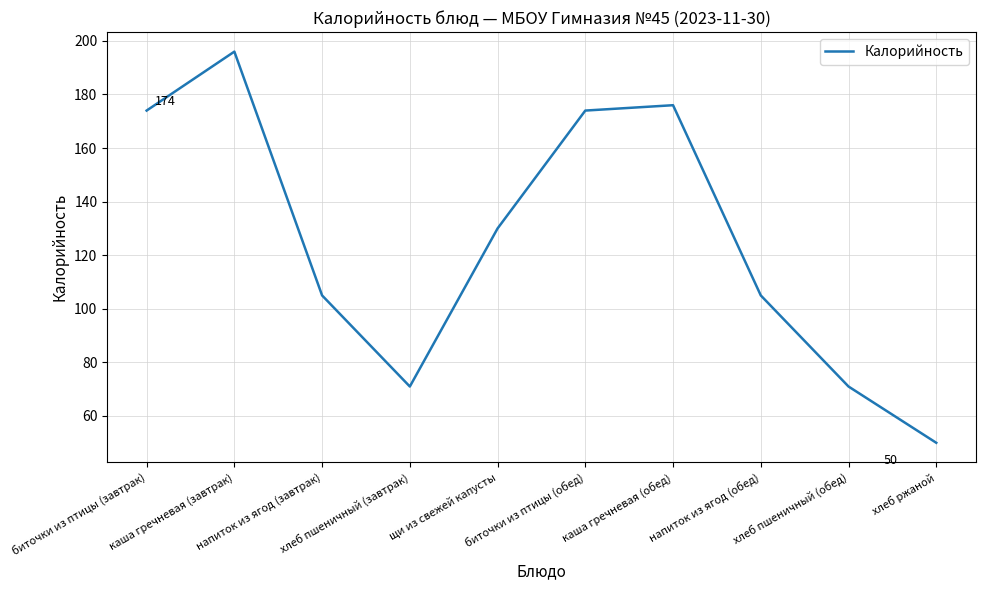

What is the difference between the maximum and minimum values?

146